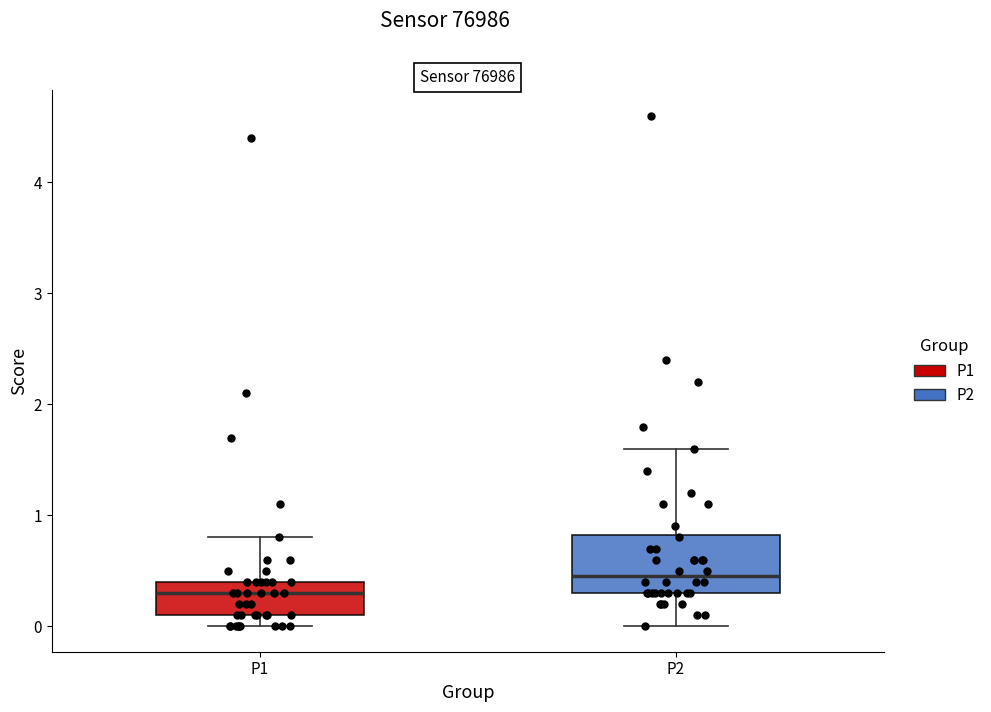

Reading left to right, transcribe this box plot: for each box, give where its median line is, the range the box spans, and where its two whiskers end, as read against the y-axis. The values are not printed on the chart, so give them approximately, as read against the axis.

P1: median 0.3, box 0.1 to 0.4, whiskers 0.0 to 0.8
P2: median 0.5, box 0.3 to 0.8, whiskers 0.0 to 1.6